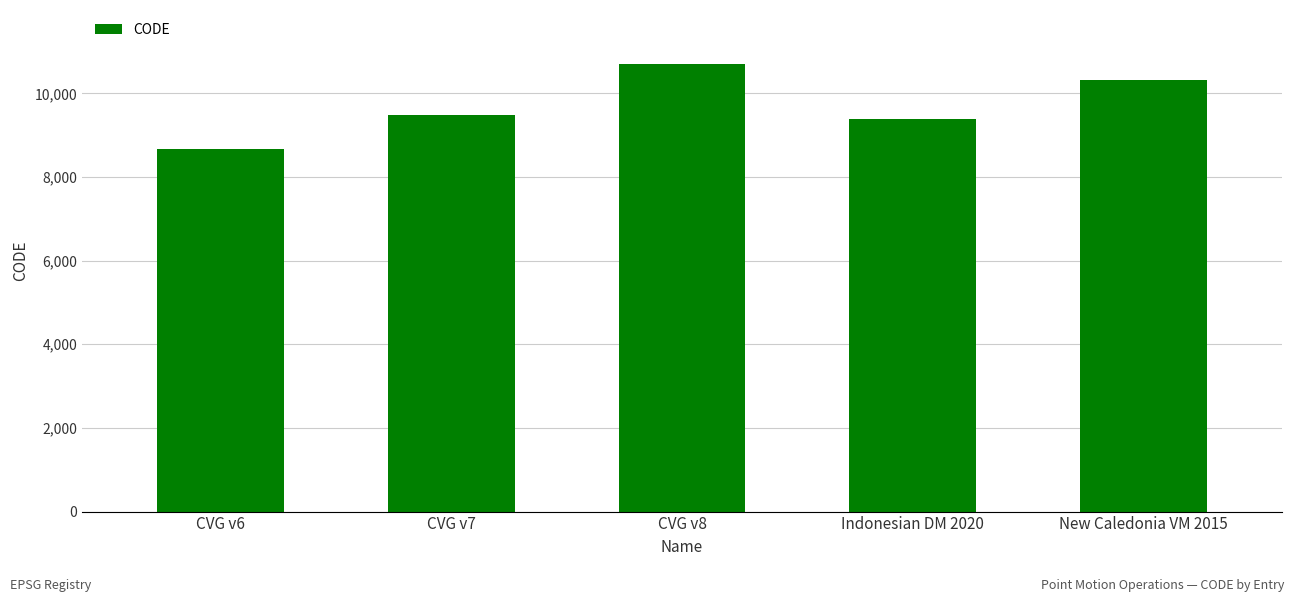

What is the ratio of the value at CVG v8 to the value at CVG v6?

1.2